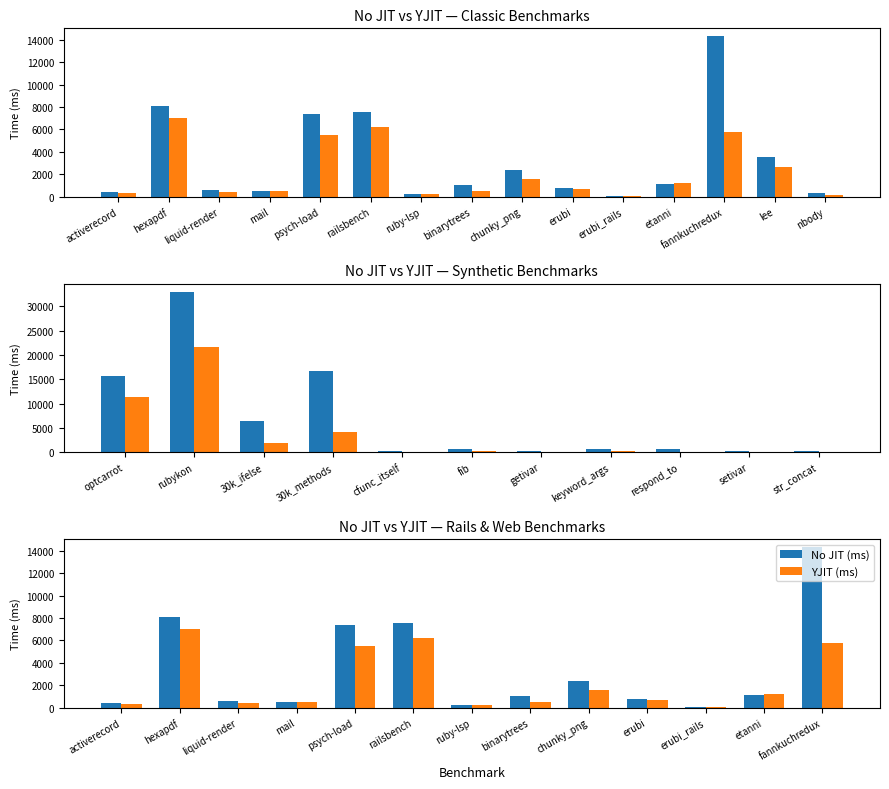

The value of No JIT (ms) at psych-load is 7398.1. True or false?

True